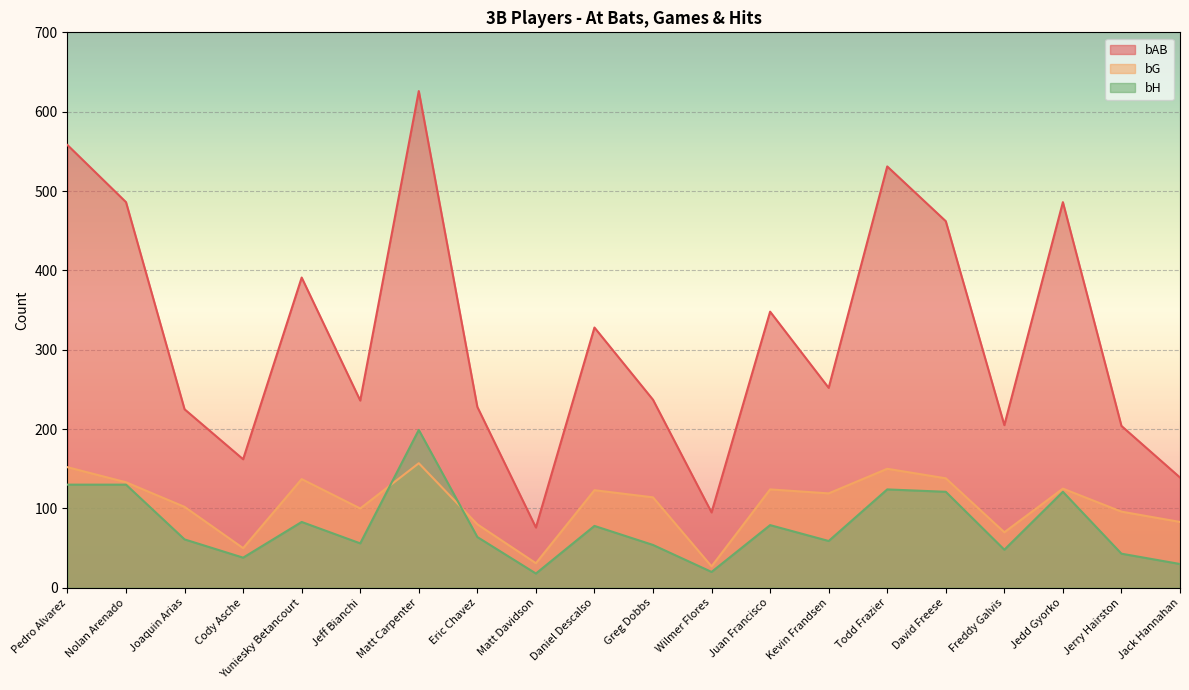

At how many categories does at least one series exceed 175?

16